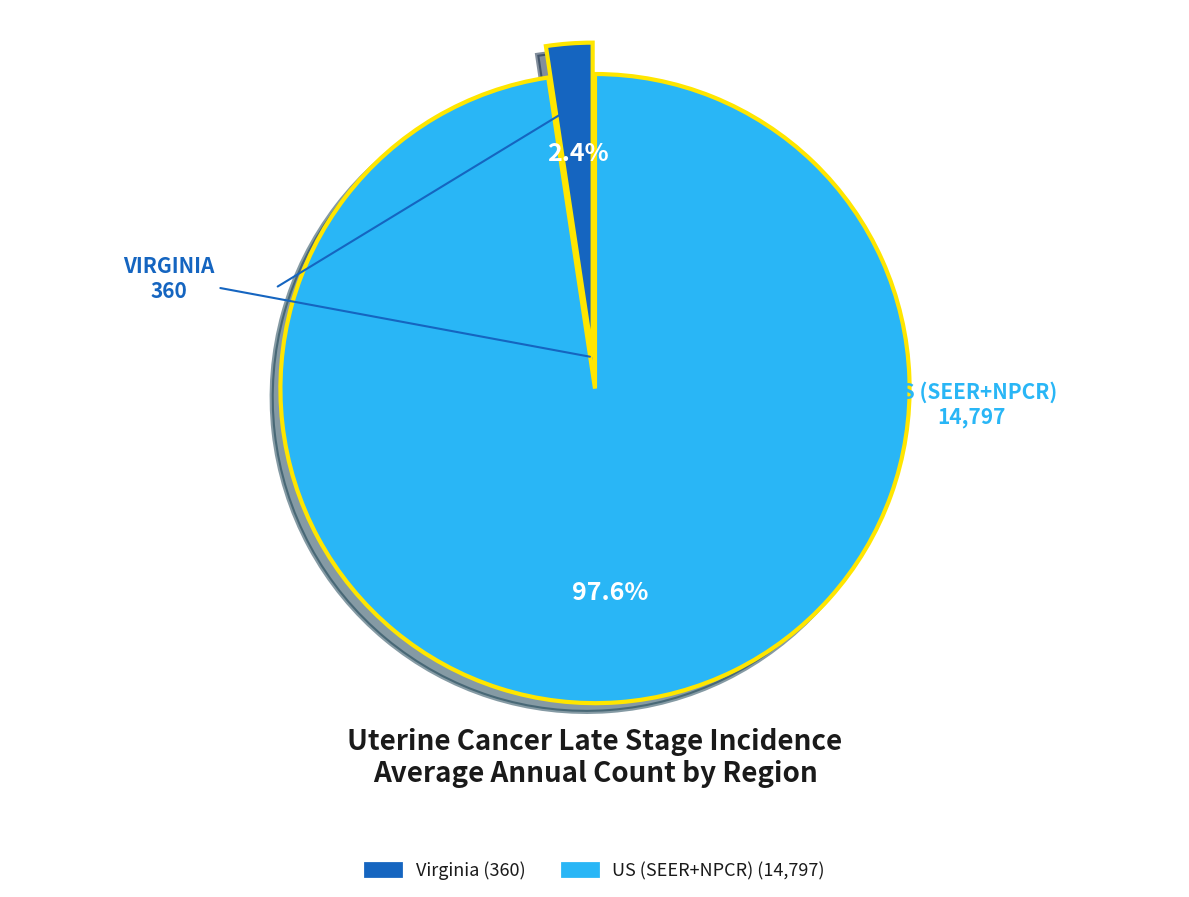

Does US (SEER+NPCR) account for over 50% of the chart?

Yes